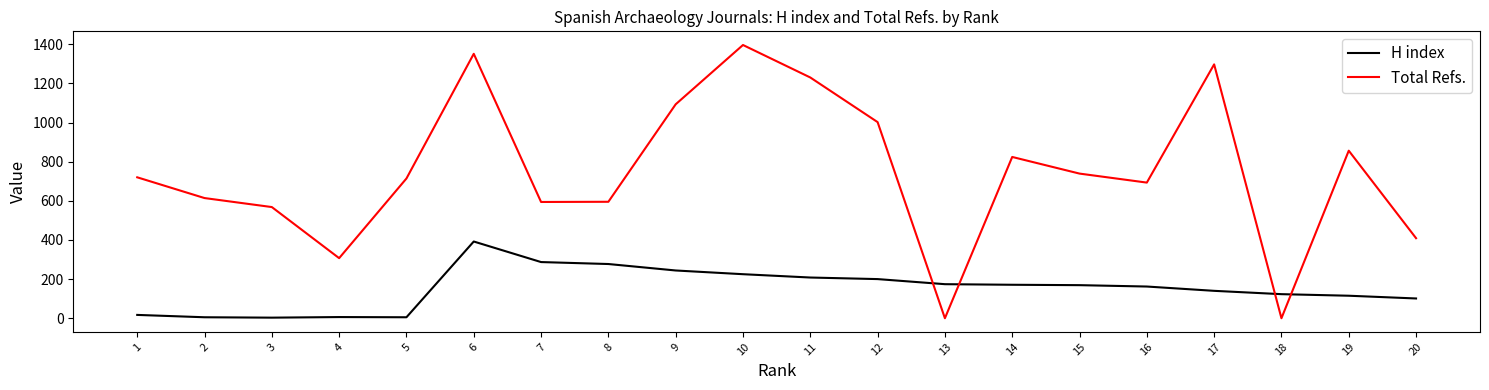

What is the difference between the H index values at 9 and 14?

73